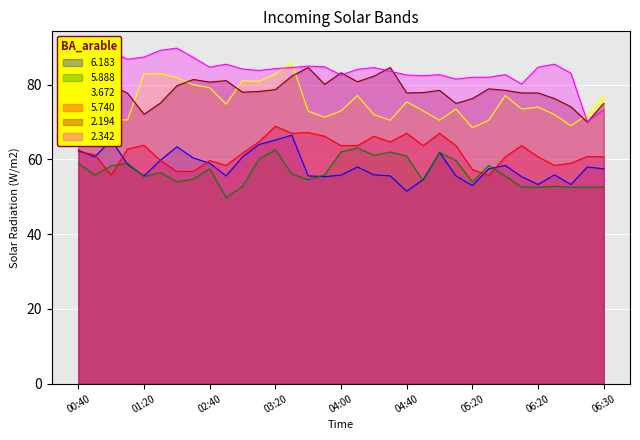

True or false: 3.672 and 6.183 cross at least once.

False